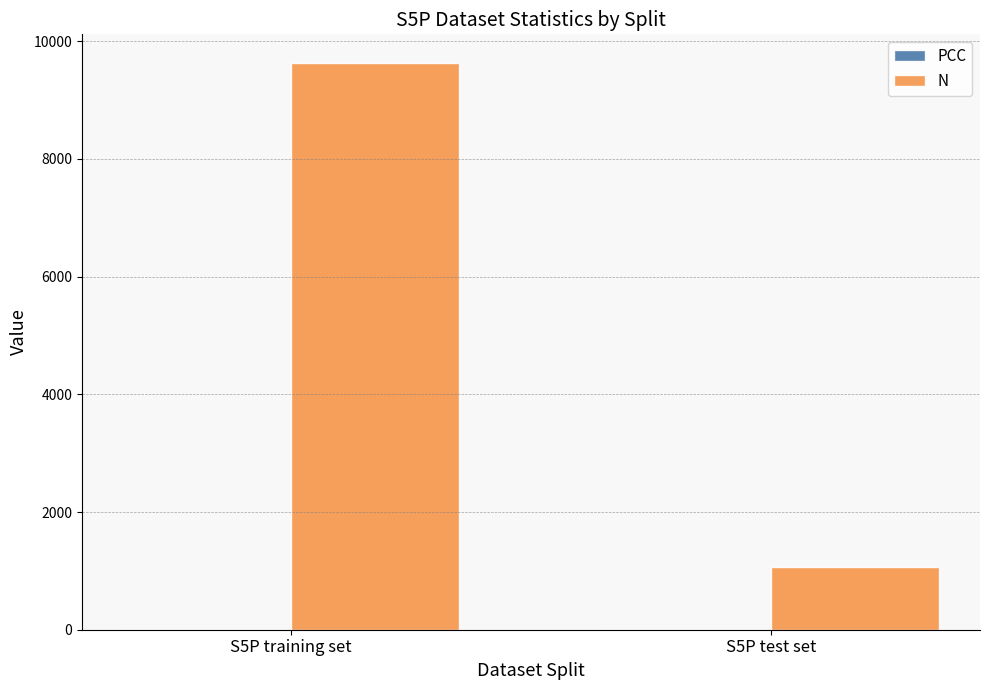

What is the highest value of the N series?

9634.0